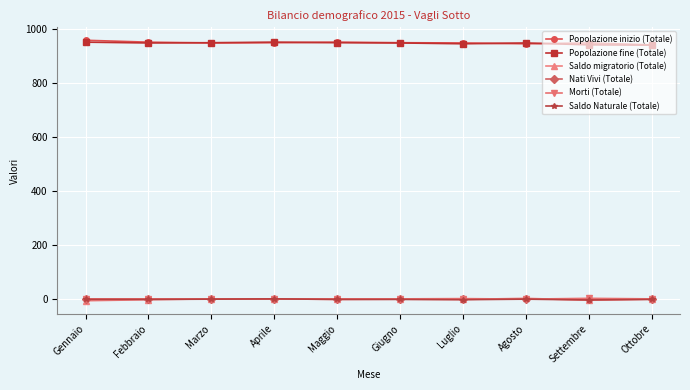

True or false: Saldo migratorio (Totale) and Popolazione fine (Totale) cross at least once.

False